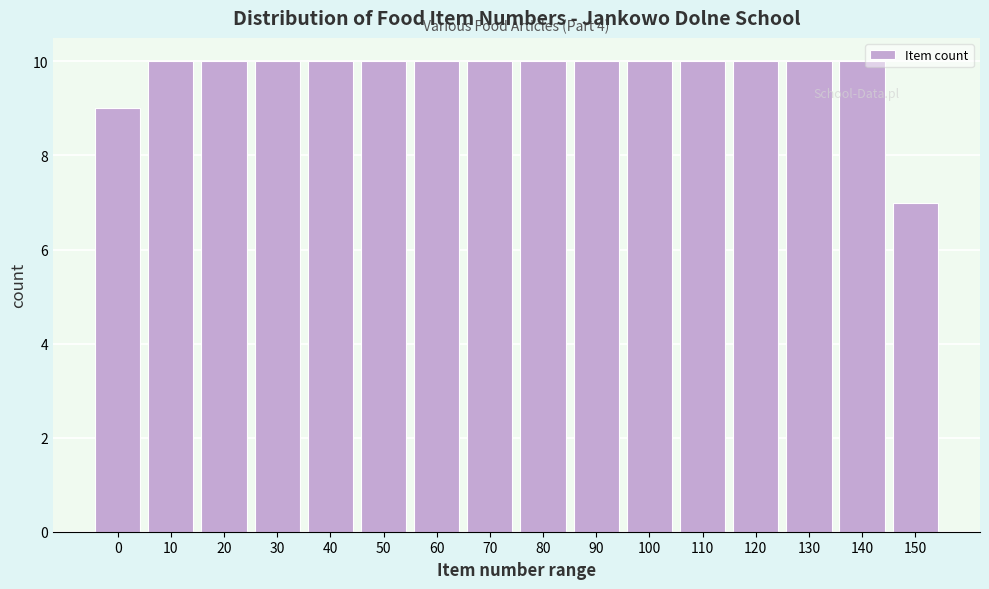

Reading left to right, extract all data points from this chart.

9	10	10	10	10	10	10	10	10	10	10	10	10	10	10	7